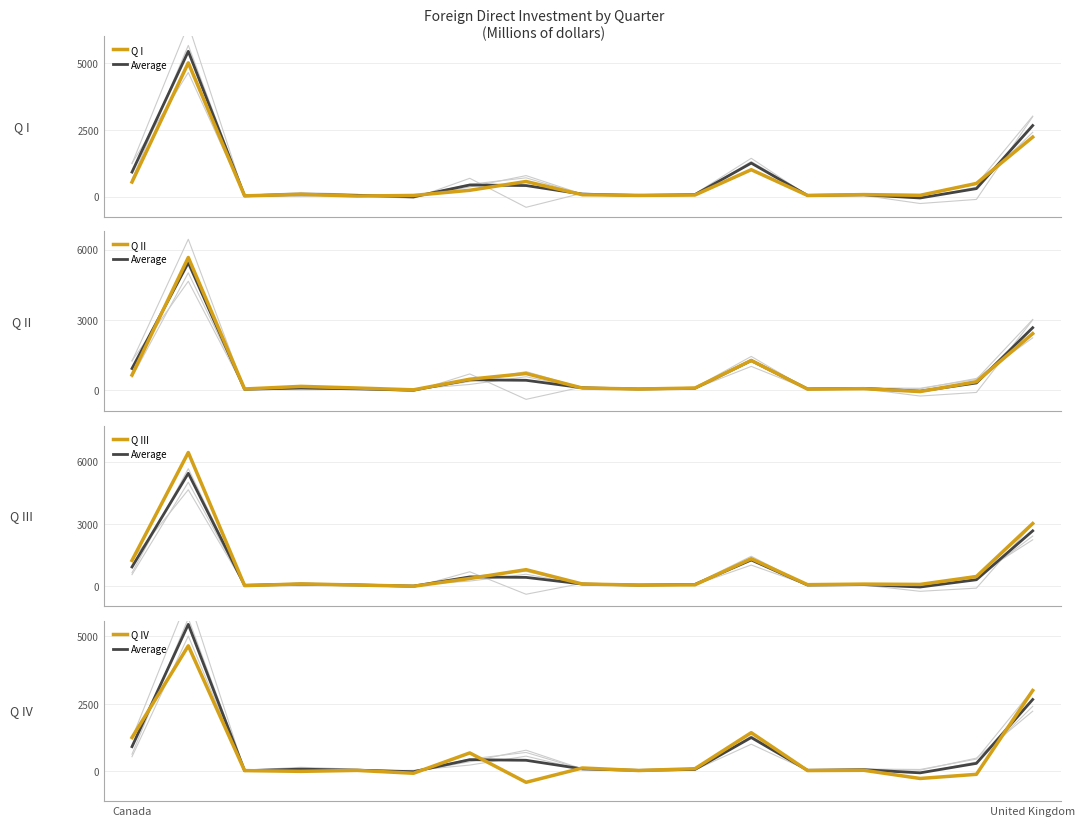

Reading left to right, transcribe all the data shown in this chart.

Q I: 543.0	5004.0	24.0	84.0	17.0	40.0	233.0	563.0	66.0	44.0	56.0	1004.0	41.0	72.0	45.0	490.0	2225.0
Average: 914.5	5436.0	26.5	82.2	44.2	-11.5	432.2	410.5	90.0	38.2	71.2	1251.0	41.0	62.5	-54.2	296.2	2657.5
Q II: 635.0	5659.0	39.0	151.0	81.0	3.0	457.0	700.0	79.0	38.0	79.0	1258.0	34.0	52.0	-71.0	351.0	2405.0
Q III: 1229.0	6439.0	14.0	93.0	43.0	-19.0	357.0	783.0	90.0	40.0	51.0	1311.0	59.0	86.0	71.0	453.0	3010.0
Q IV: 1251.0	4642.0	29.0	1.0	36.0	-70.0	682.0	-404.0	125.0	31.0	99.0	1431.0	30.0	40.0	-262.0	-109.0	2990.0